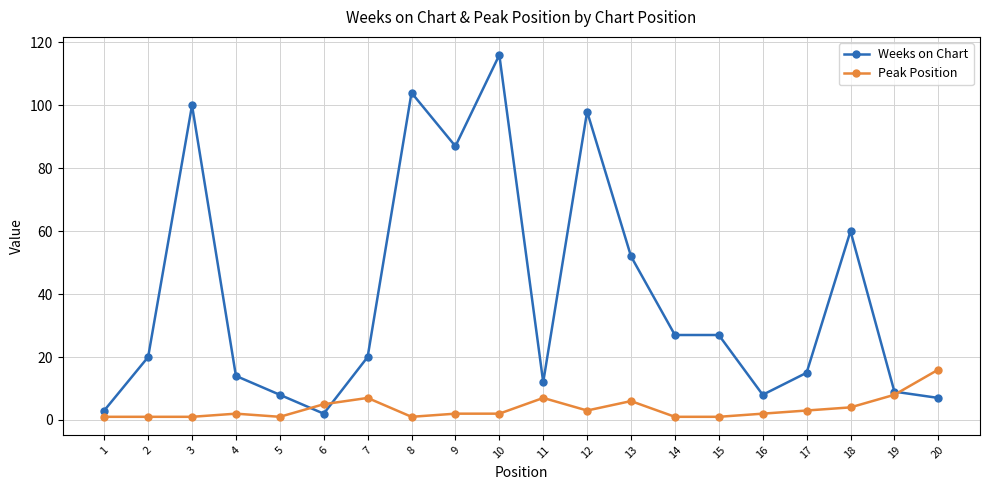

What is the maximum value shown in the chart?

116